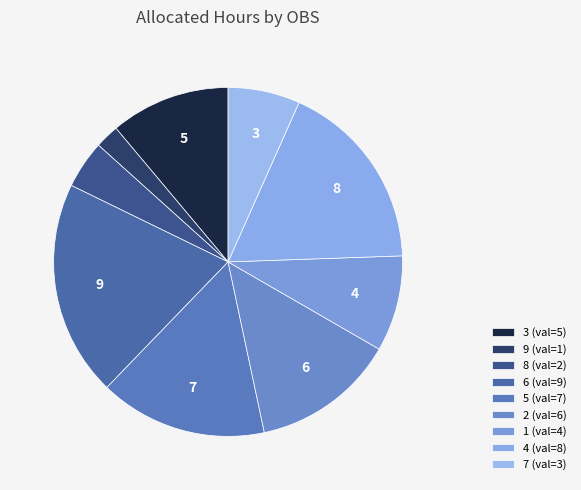

Count the number of slices in the pie.

9